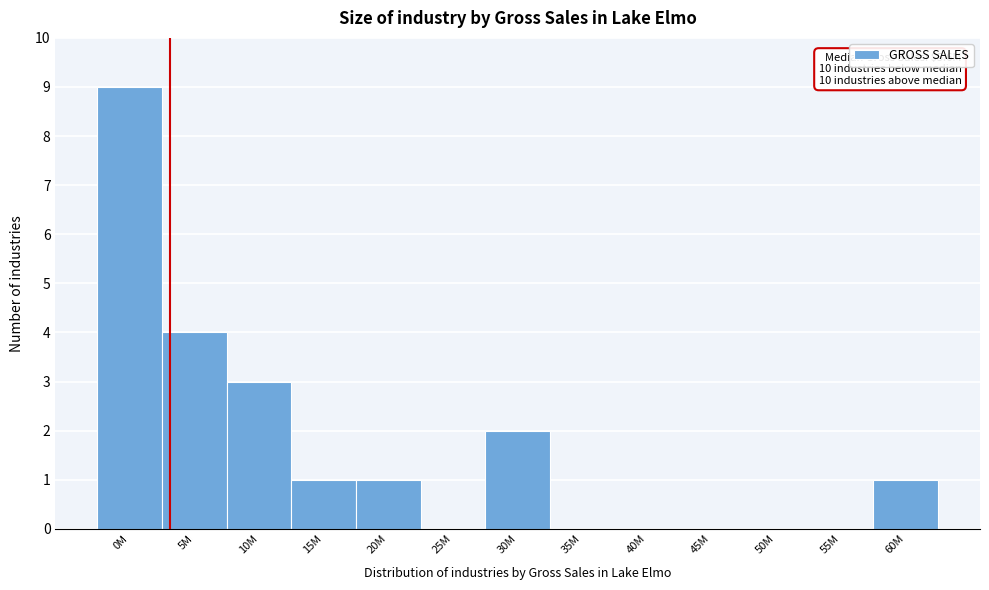

Reading left to right, extract all data points from this chart.

0M=9	5M=4	10M=3	15M=1	20M=1	25M=0	30M=2	35M=0	40M=0	45M=0	50M=0	55M=0	60M=1